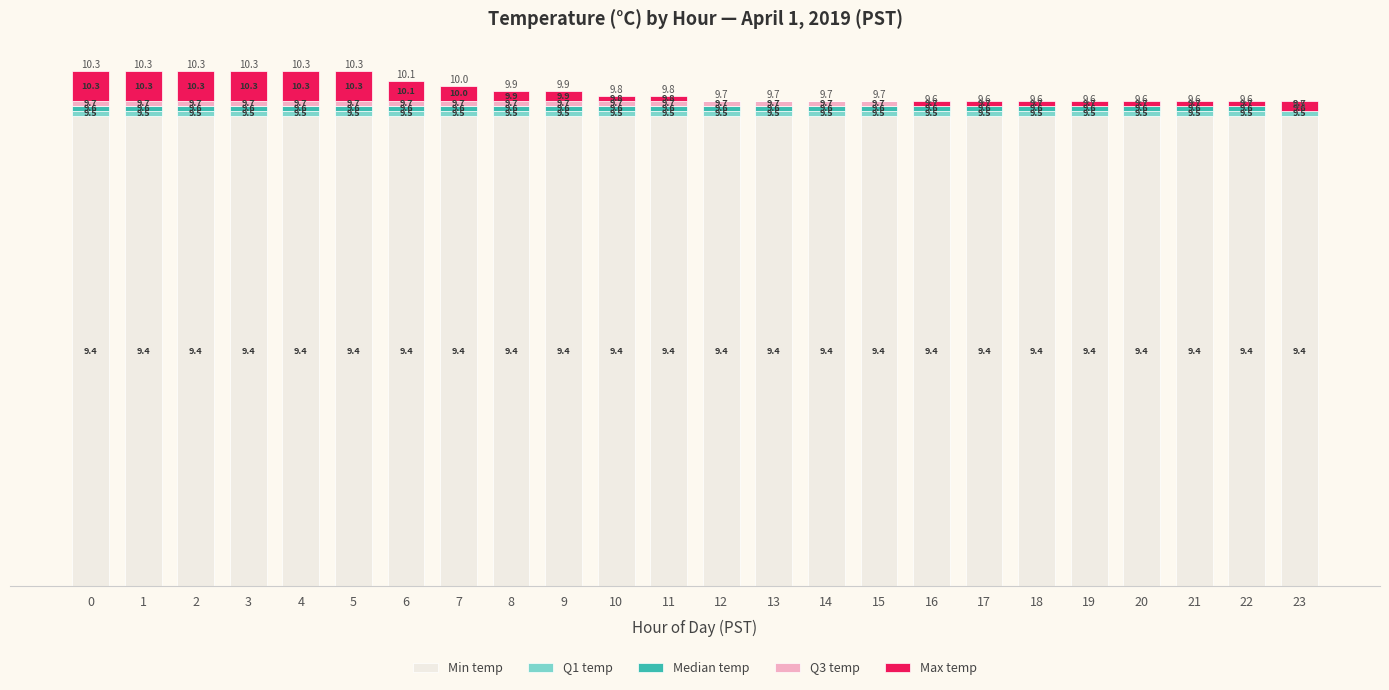

What value does the Min temp series have at 12?

9.4